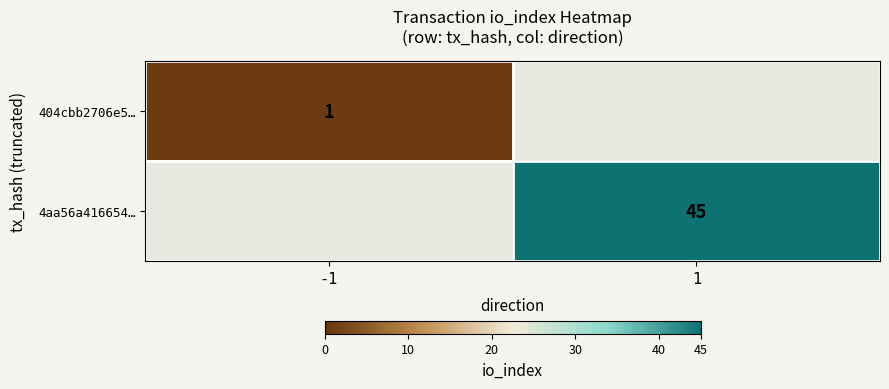

Is the value of 4aa56a416654… at 1 greater than the value of 404cbb2706e5… at -1?

Yes